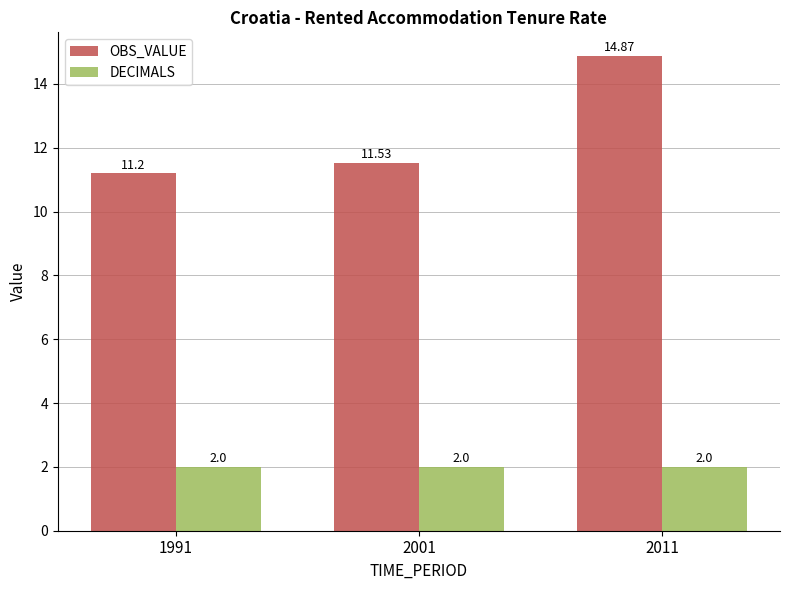

Which series has the largest range (max minus min)?

OBS_VALUE